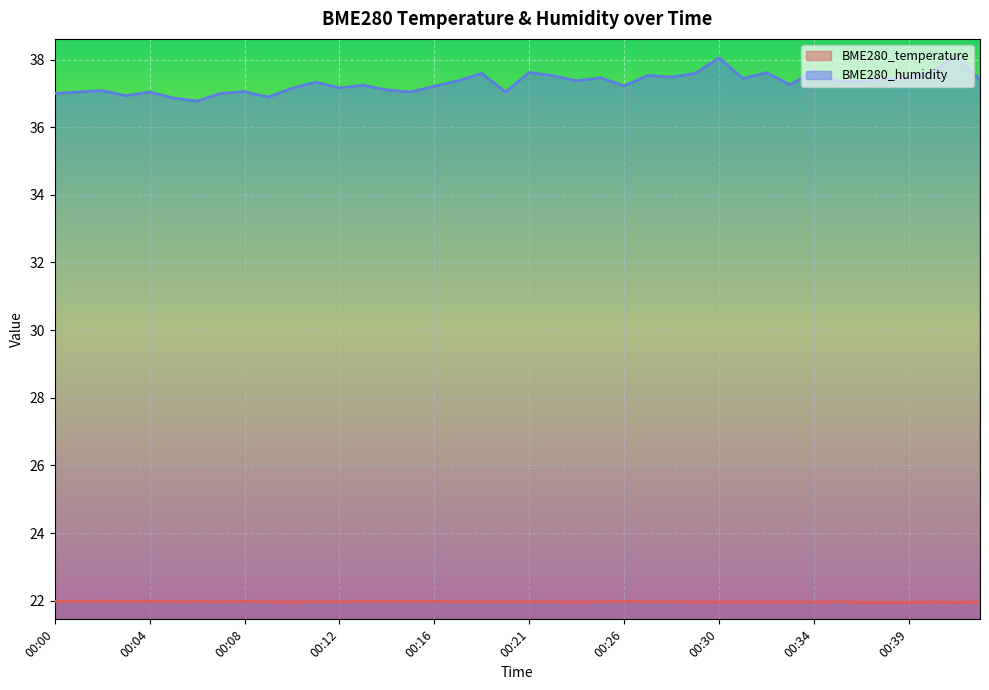

How many data points does each series have?

40